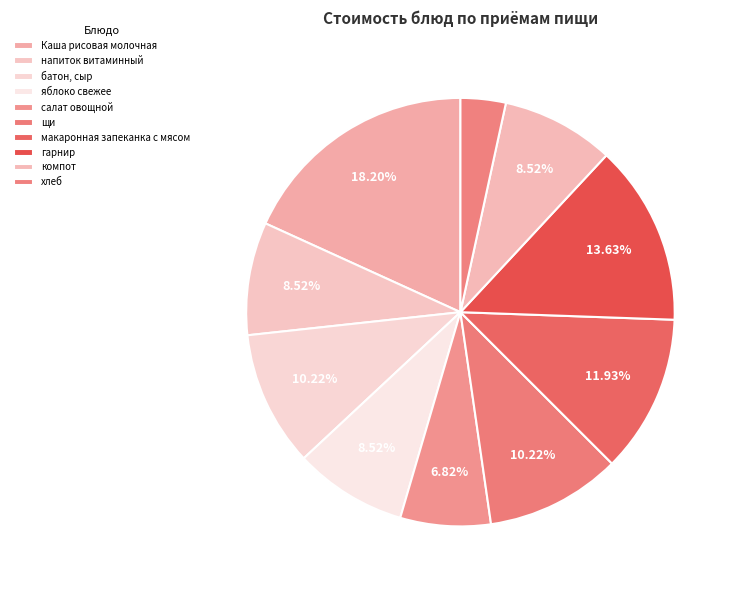

How many slices are in this pie chart?

10